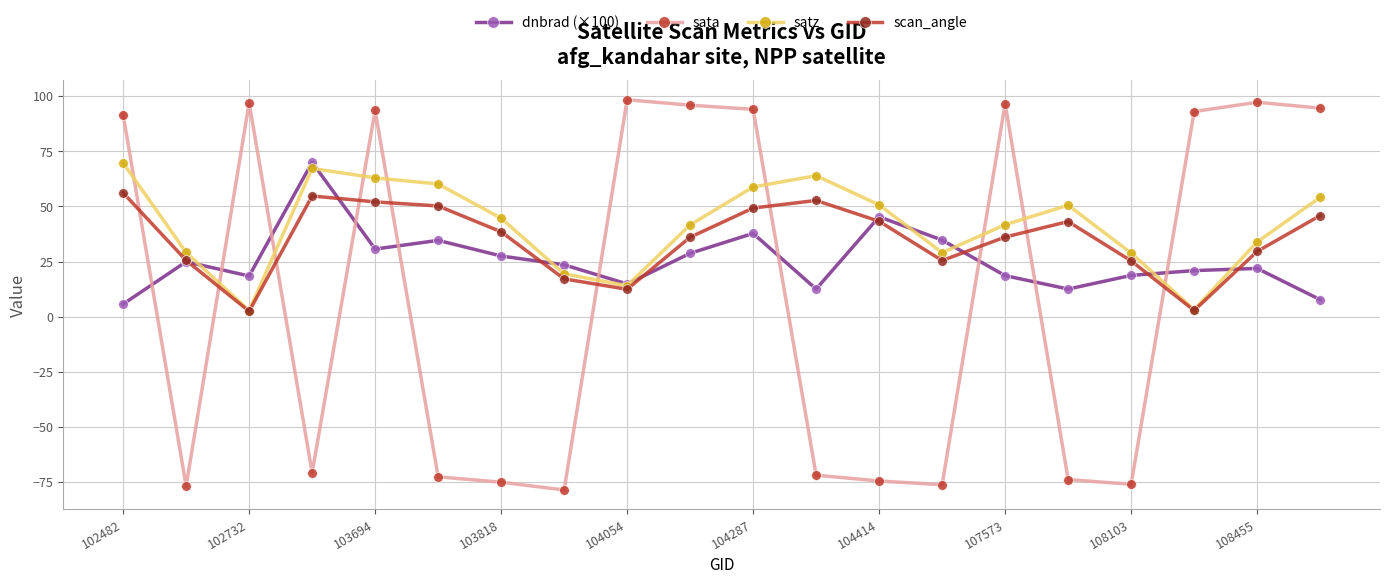

Which series has the largest range (max minus min)?

sata